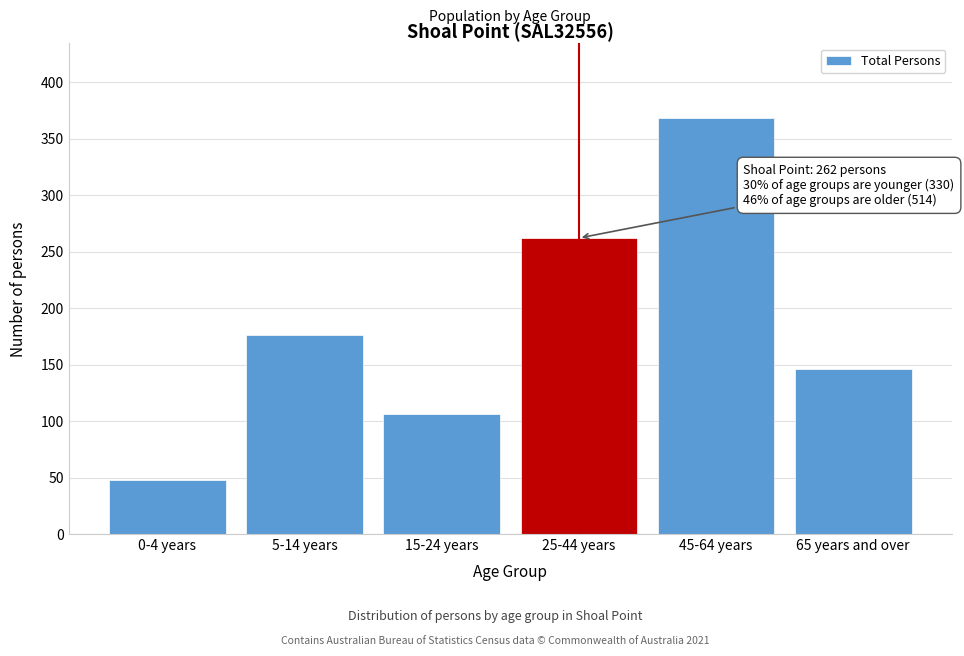

Reading left to right, what are all the values shown in this chart?

48	176	106	262	368	146